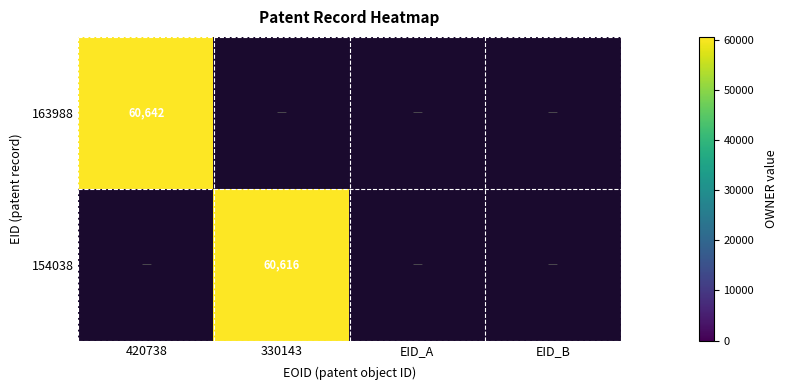

Between EID_B and 330143, which is larger?

330143